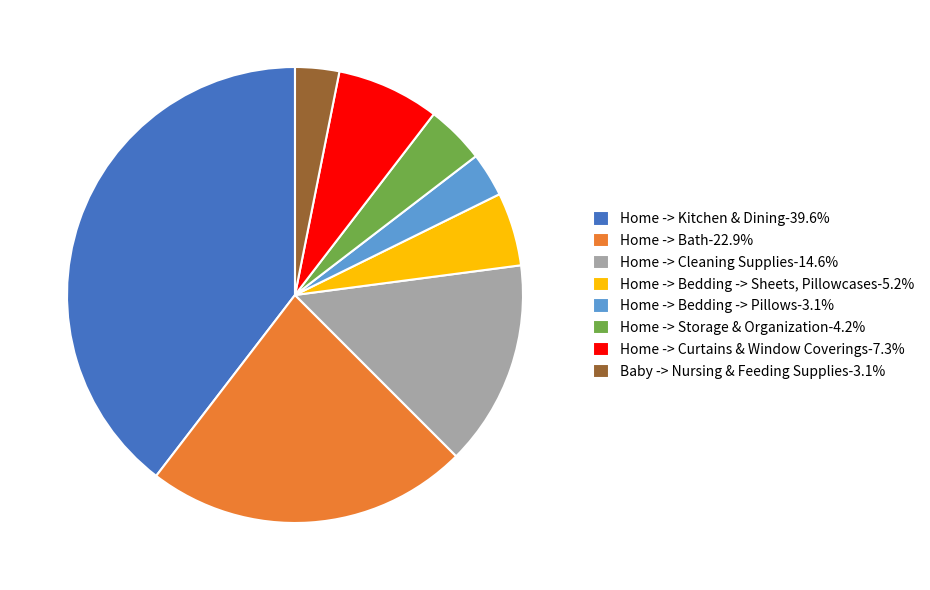

Does Home -> Kitchen & Dining-39.6% account for over 50% of the chart?

No